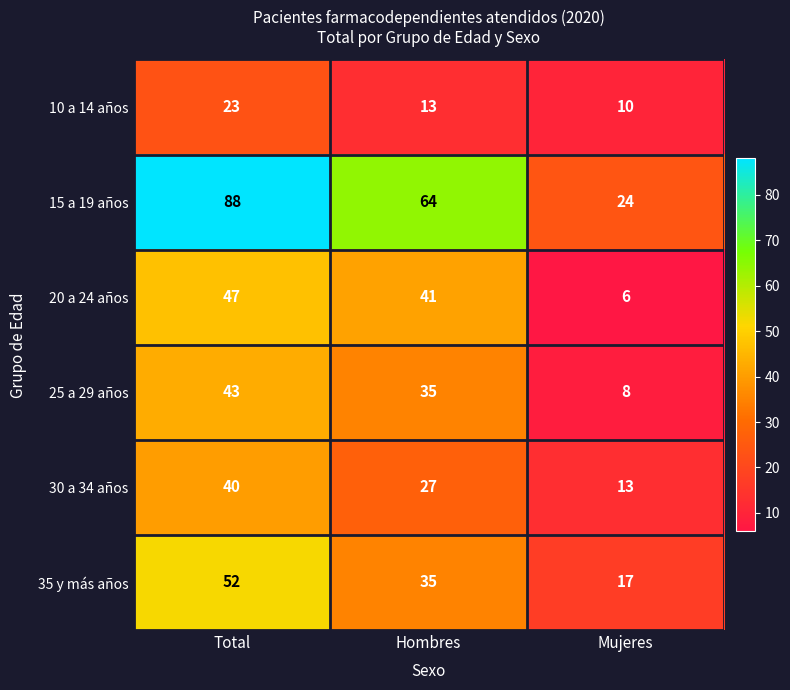

Between Hombres and Mujeres, which series saw the biggest shift?

15 a 19 años